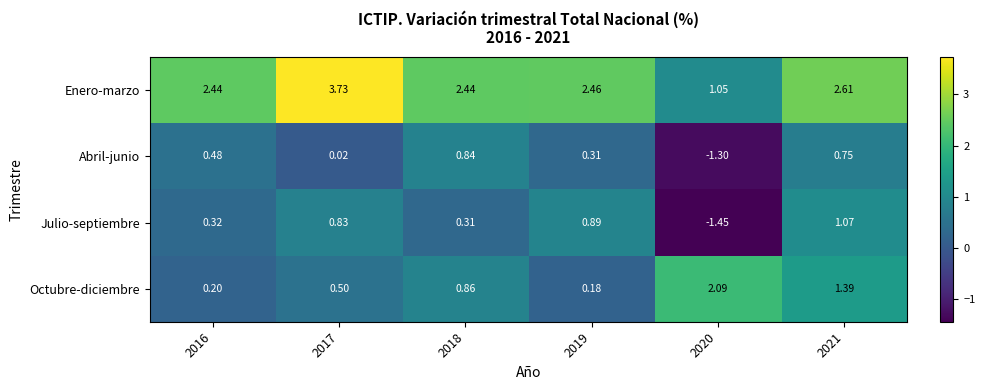

Rank the series by their maximum value, from highest to lowest.

Enero-marzo, Octubre-diciembre, Julio-septiembre, Abril-junio